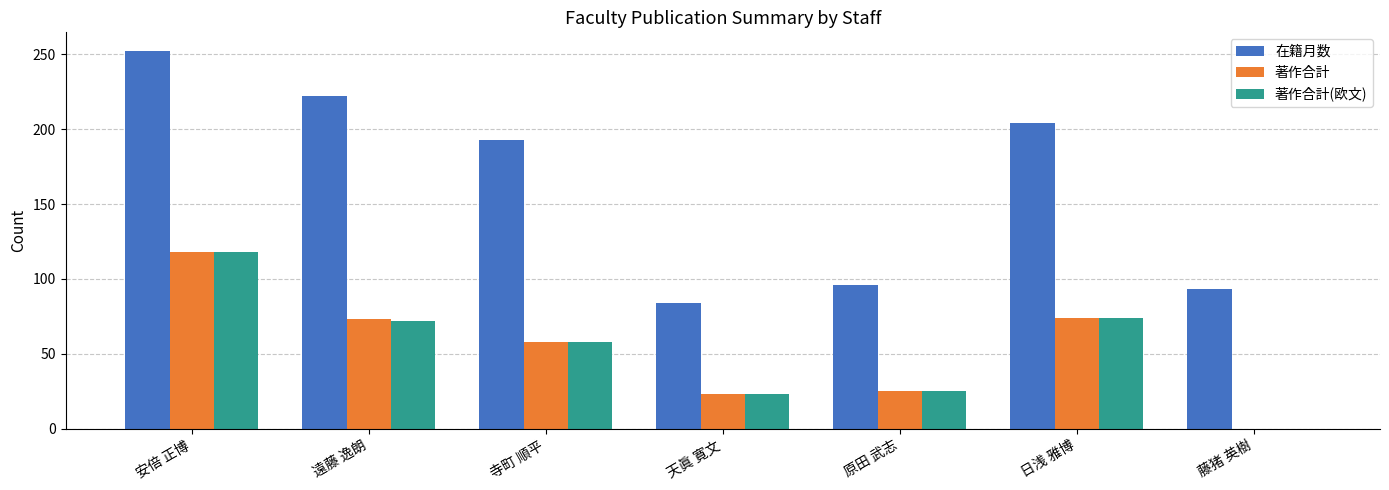

True or false: 著作合計 has a value of 73 at 遠藤 逸朗.

True